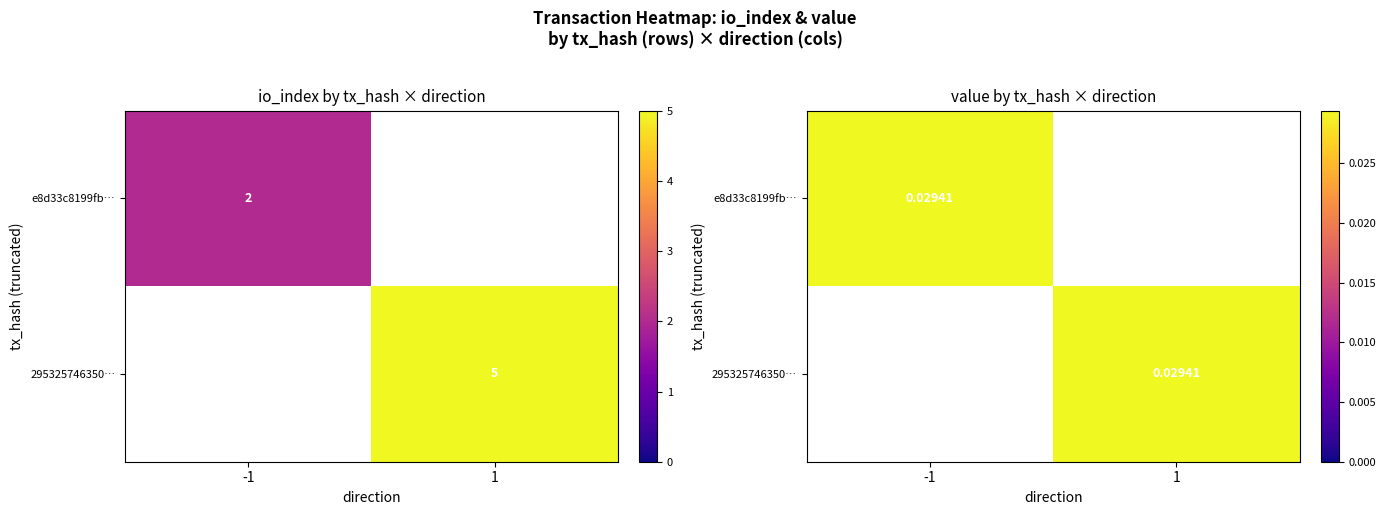

How many series are shown in this chart?

2